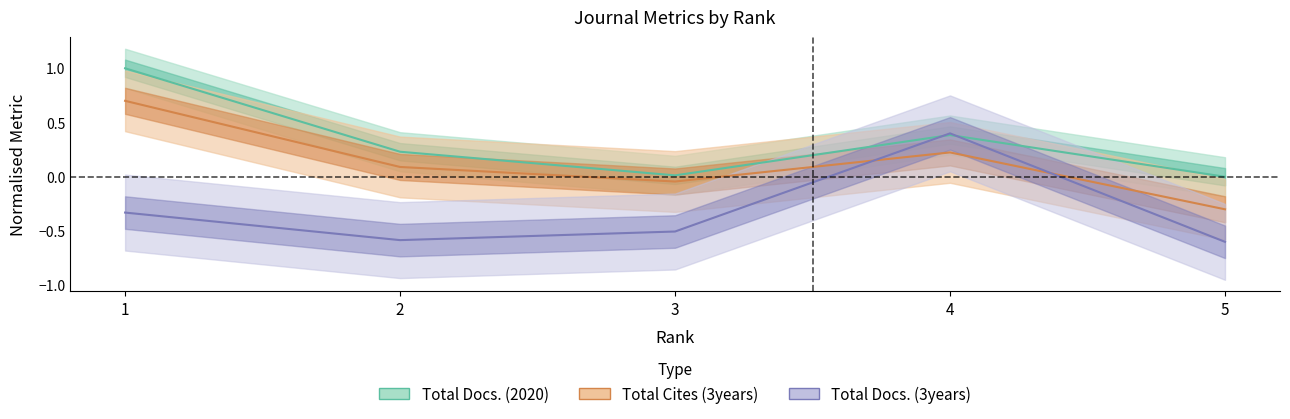

True or false: Total Cites (3years) has a value of 0.4 at 4.

False